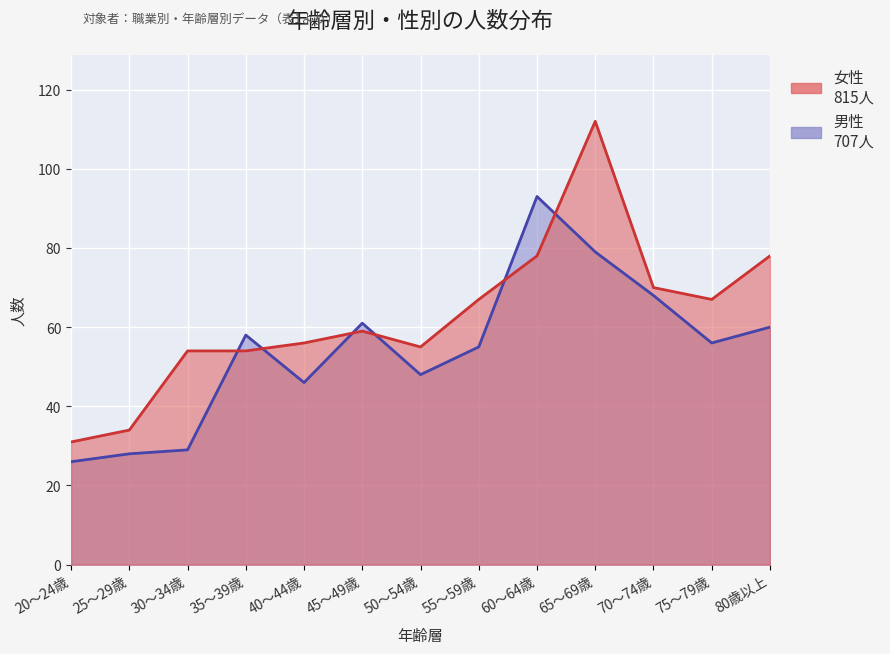

What is the greatest value displayed?

112